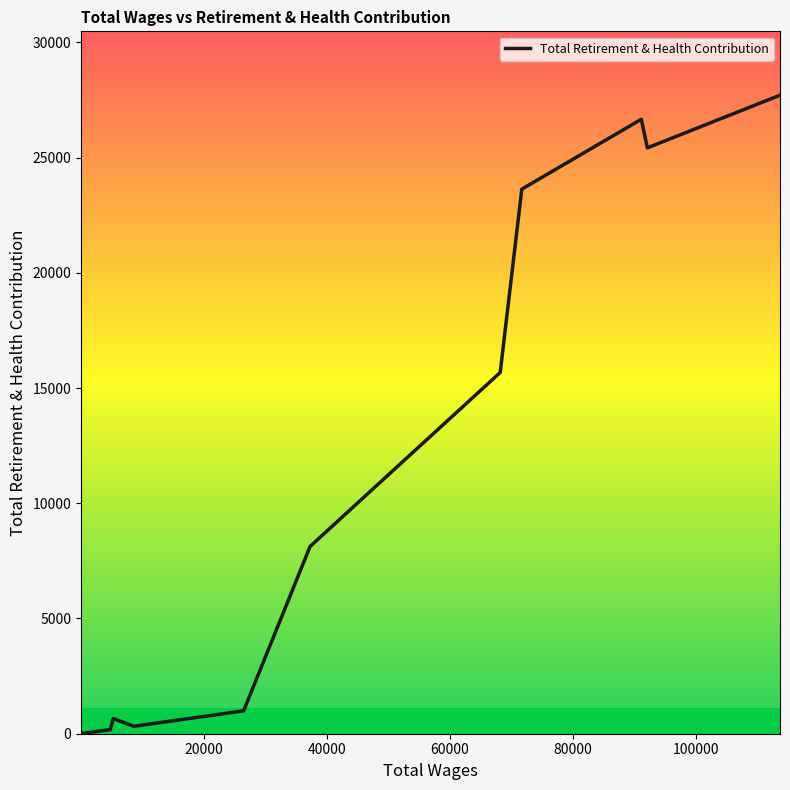

What is the difference between the maximum and minimum values?

27703